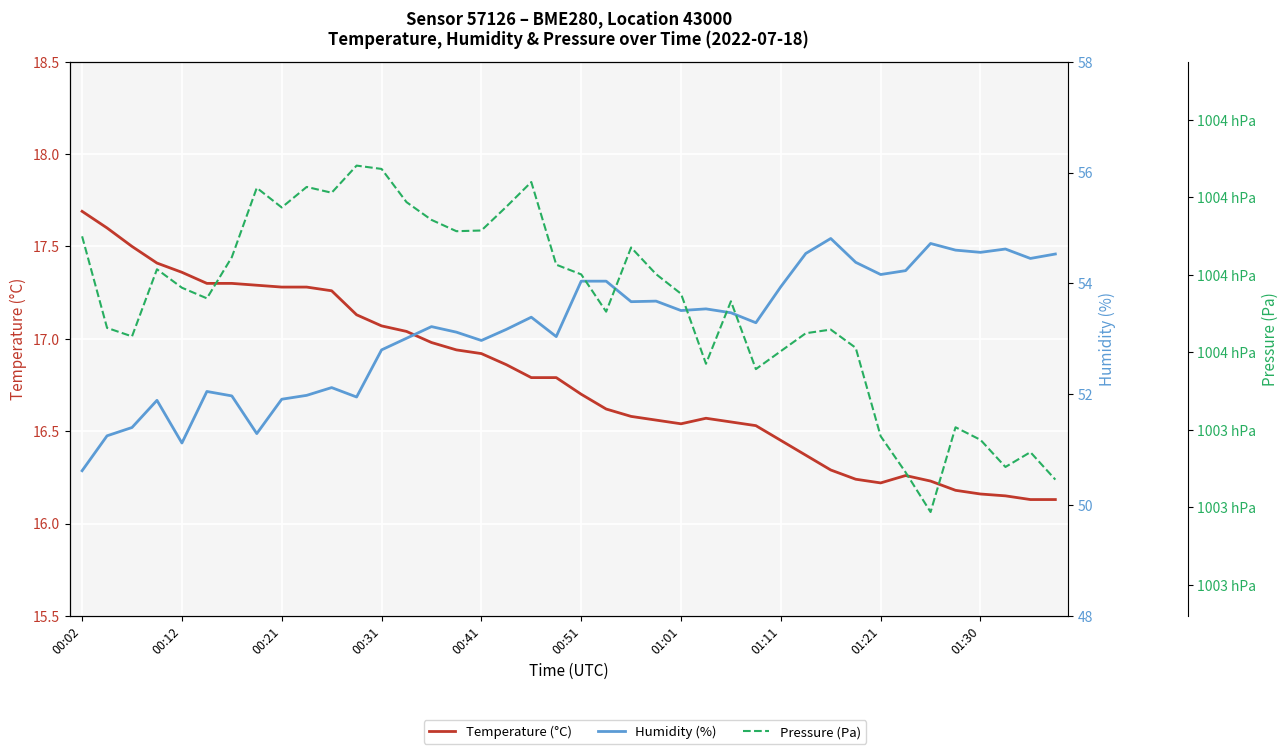

Is it true that Temperature (°C) equals 16.4 at 01:11?

True